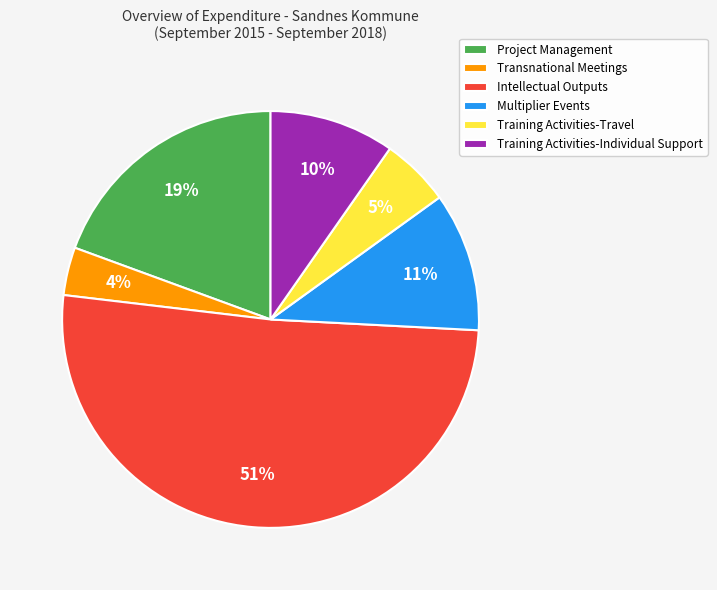

To the nearest percent, what percentage of the pie is Training Activities-Individual Support?

10%